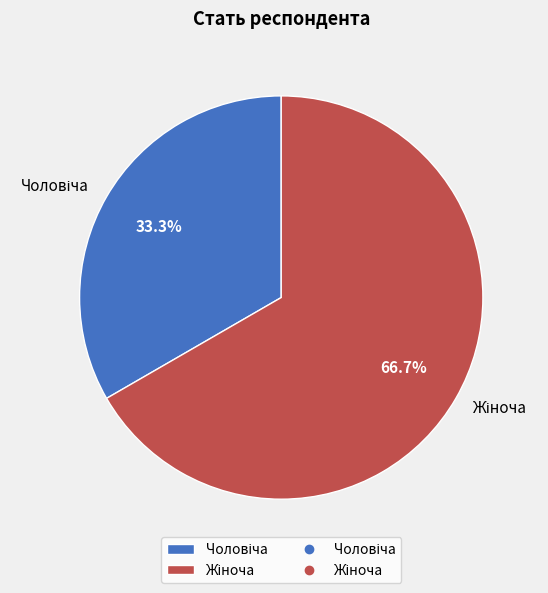

Is there a majority slice in this chart?

Yes